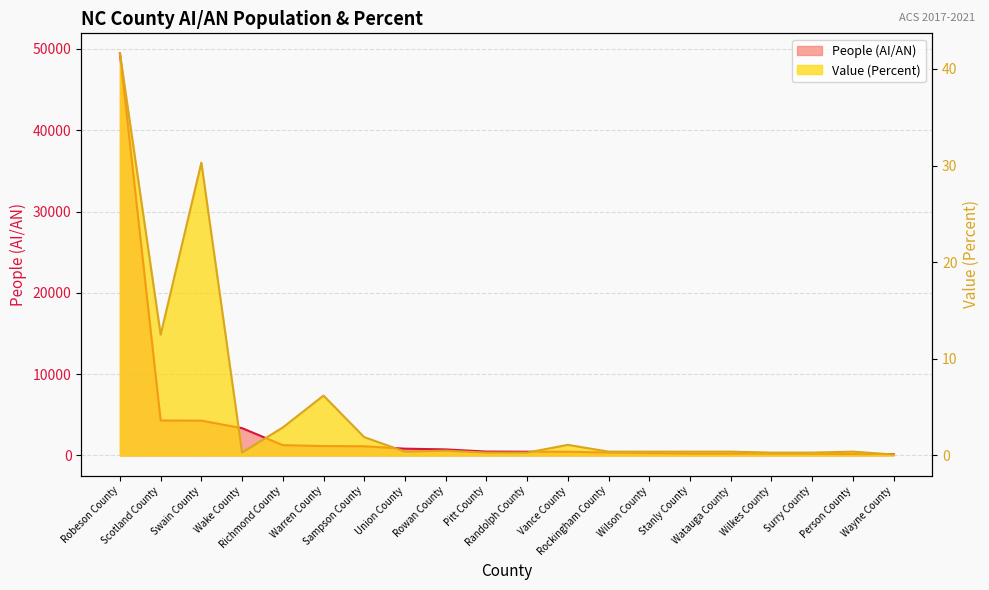

Rank the series at Union County from highest to lowest value.

People (AI/AN), Value (Percent)